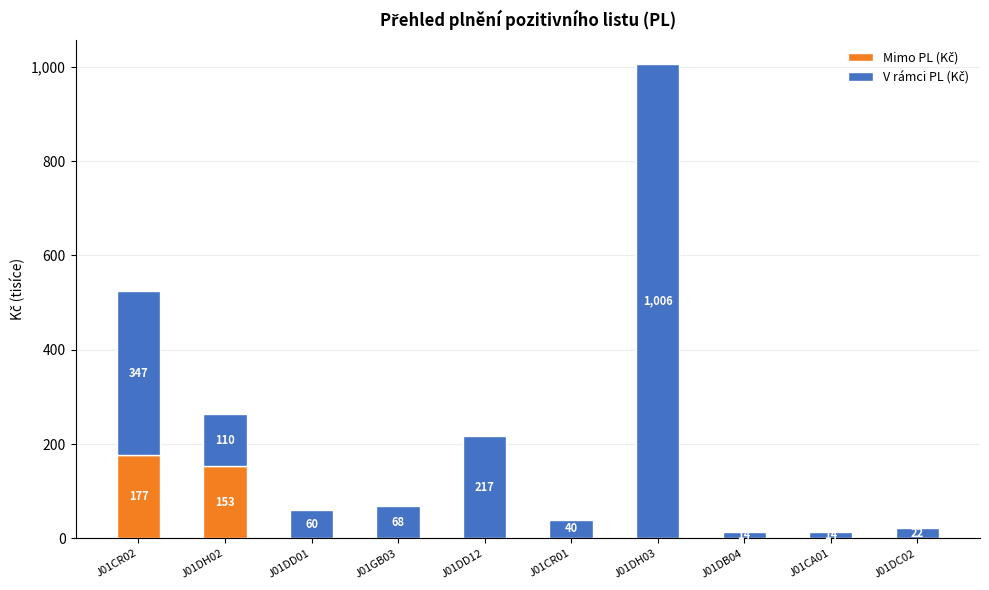

Are the bars grouped side by side (vs. stacked)?

No